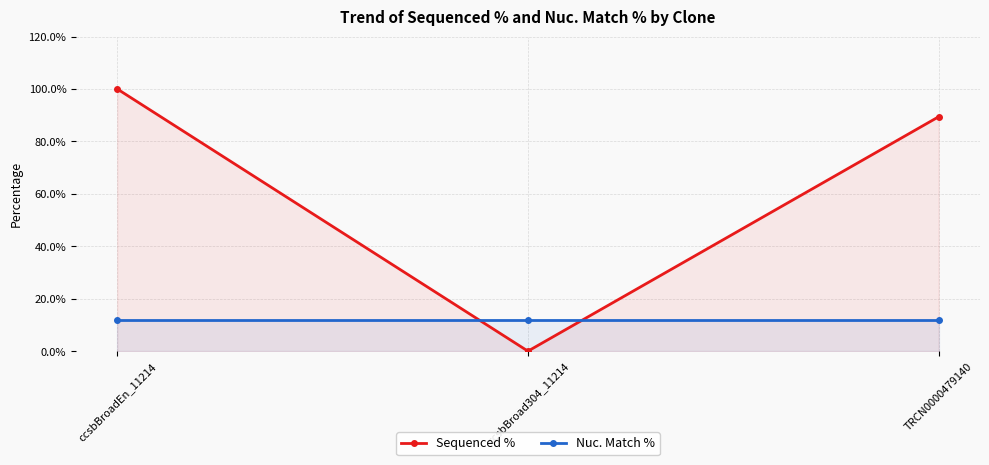

What is the total value across all series at ccsbBroadEn_11214?

111.8